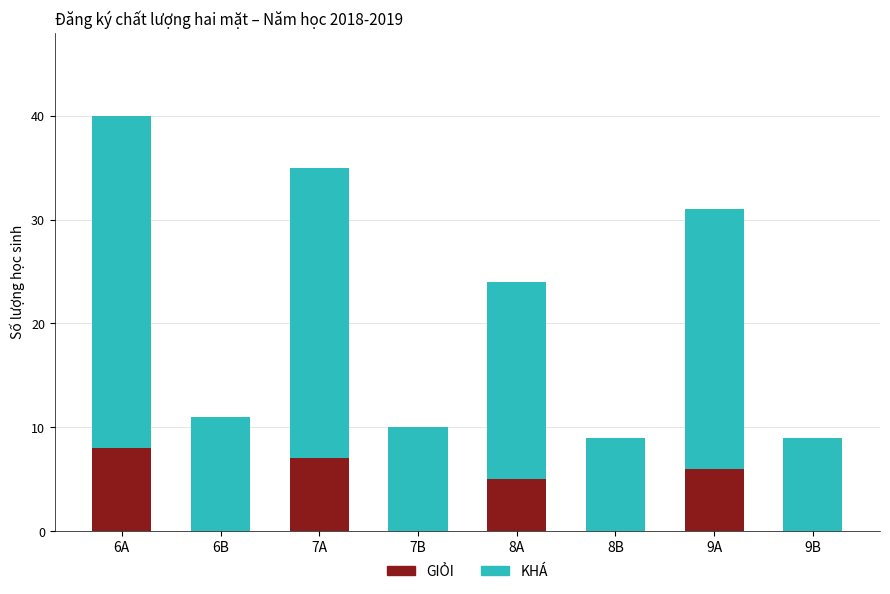

Which category has the highest value in the GIỎI series?

6A